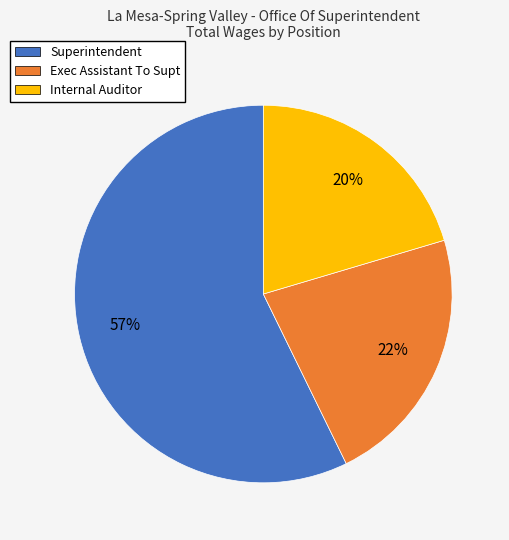

Which category accounts for the majority?

Superintendent